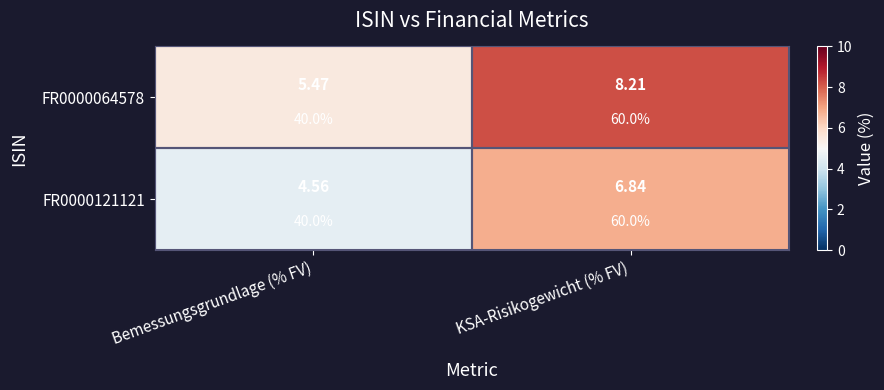

At which label does FR0000121121 first exceed 6?

KSA-Risikogewicht (% FV)